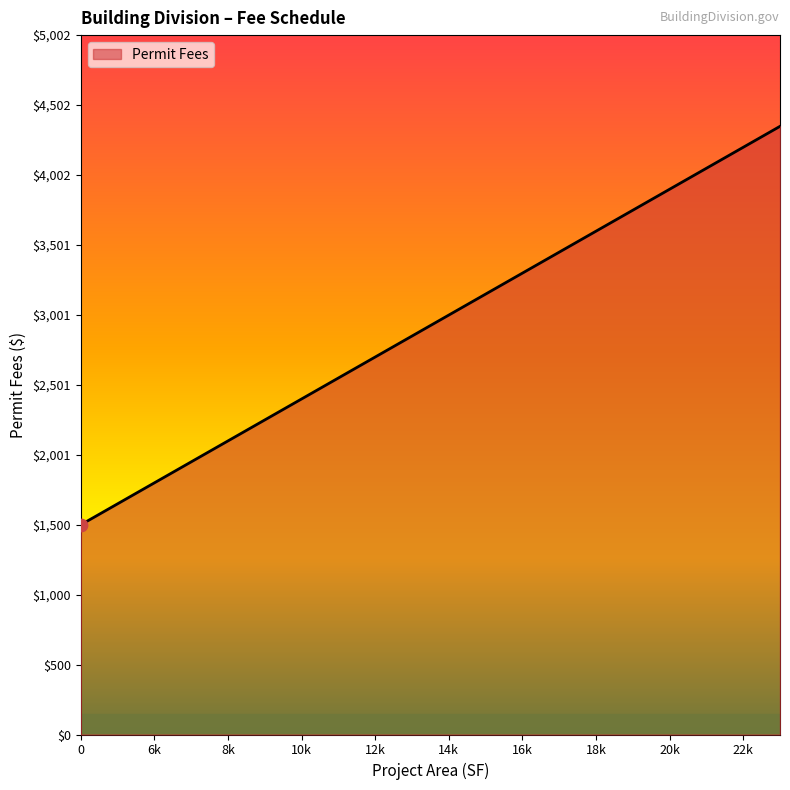

What is the difference between the maximum and minimum values?

2850